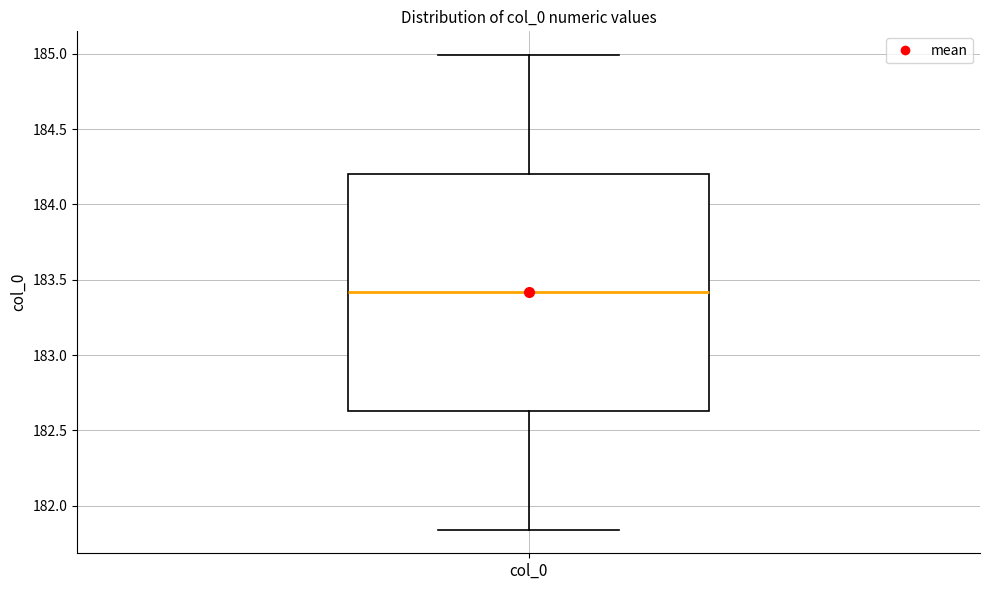

Transcribe this box plot: give where the median line is, the range the box spans, and where the two whiskers end, as read against the y-axis. The values are not printed on the chart, so give them approximately, as read against the axis.

median 183.40, box 182.65 to 184.20, whiskers 181.85 to 185.00